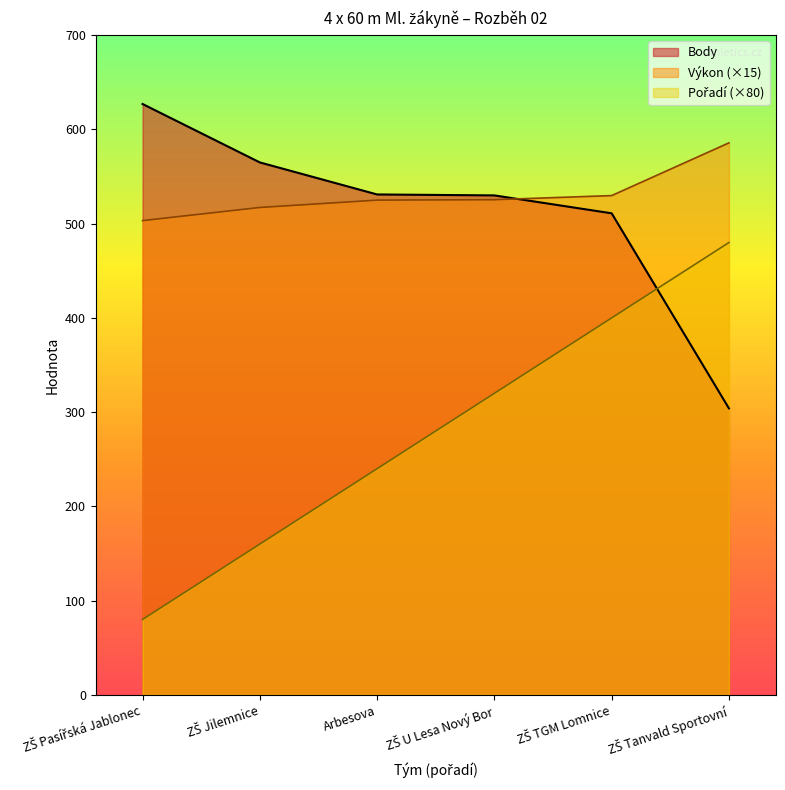

What is the lowest value of the Body series?

304.0